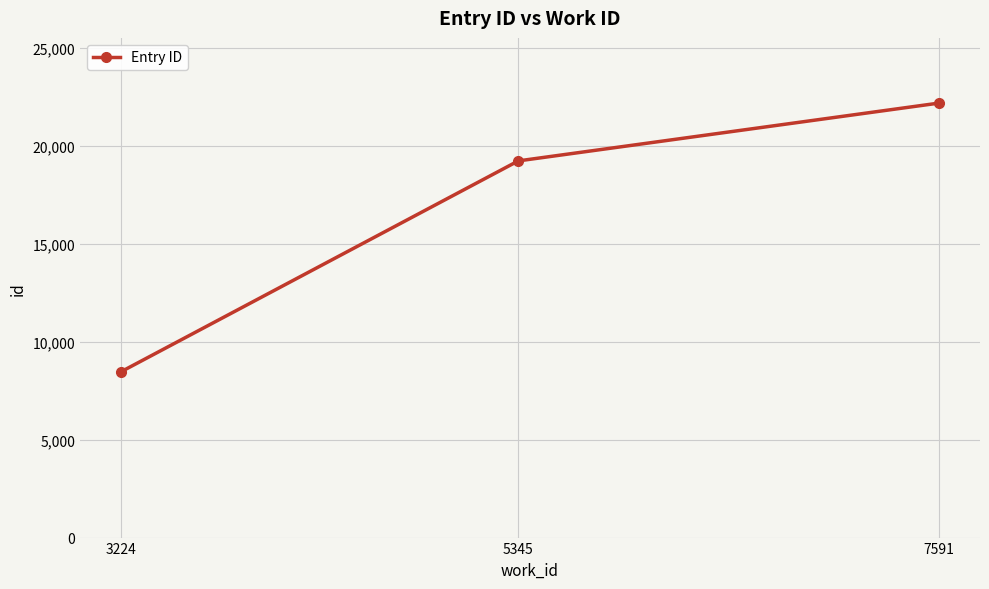

What is the value of the 1st point from the left?

8468